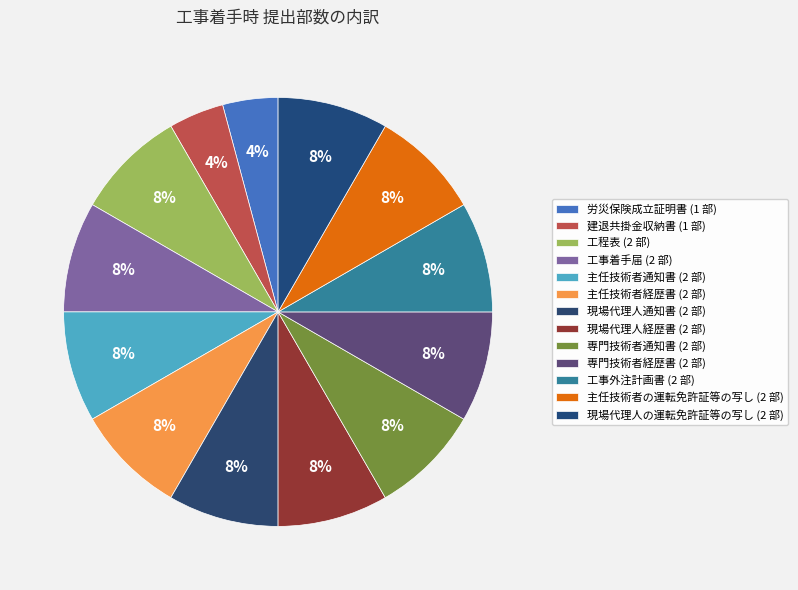

What portion of the pie excludes 主任技術者通知書?

91.7%